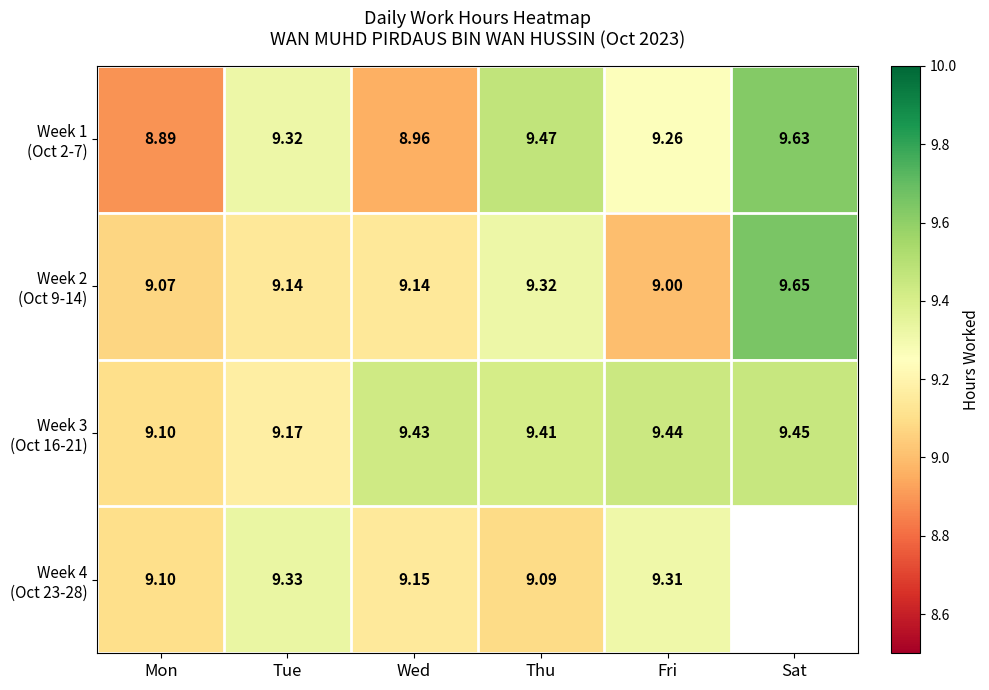

Is the value of Week 1 (Oct 2-7) at Sat greater than the value of Week 2 (Oct 9-14) at Tue?

Yes